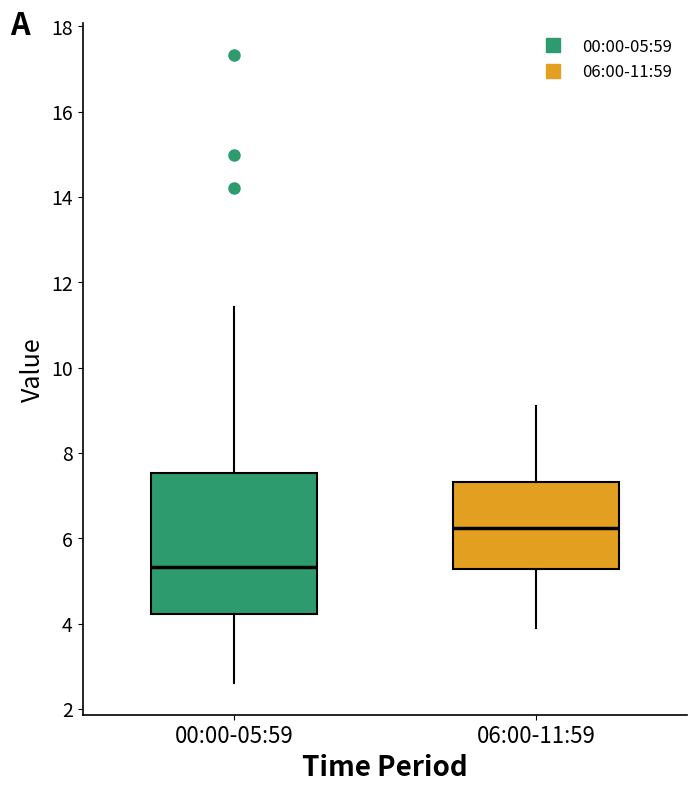

Reading left to right, transcribe this box plot: for each box, give where its median line is, the range the box spans, and where its two whiskers end, as read against the y-axis. The values are not printed on the chart, so give them approximately, as read against the axis.

00:00-05:59: median 5.4, box 4.2 to 7.6, whiskers 2.6 to 11.4
06:00-11:59: median 6.2, box 5.2 to 7.4, whiskers 4.0 to 9.2